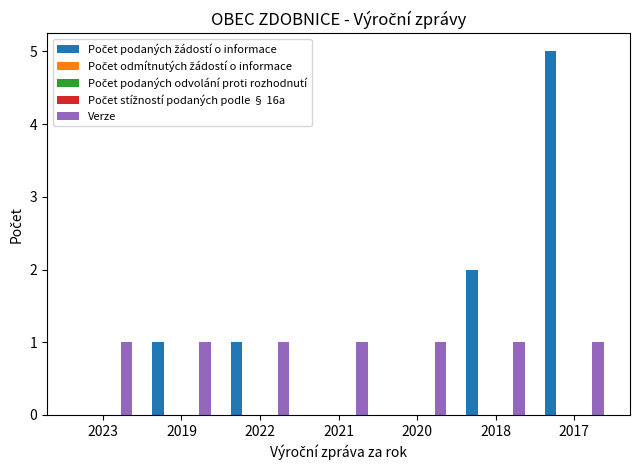

What is the difference between the highest and lowest values at 2018?

2